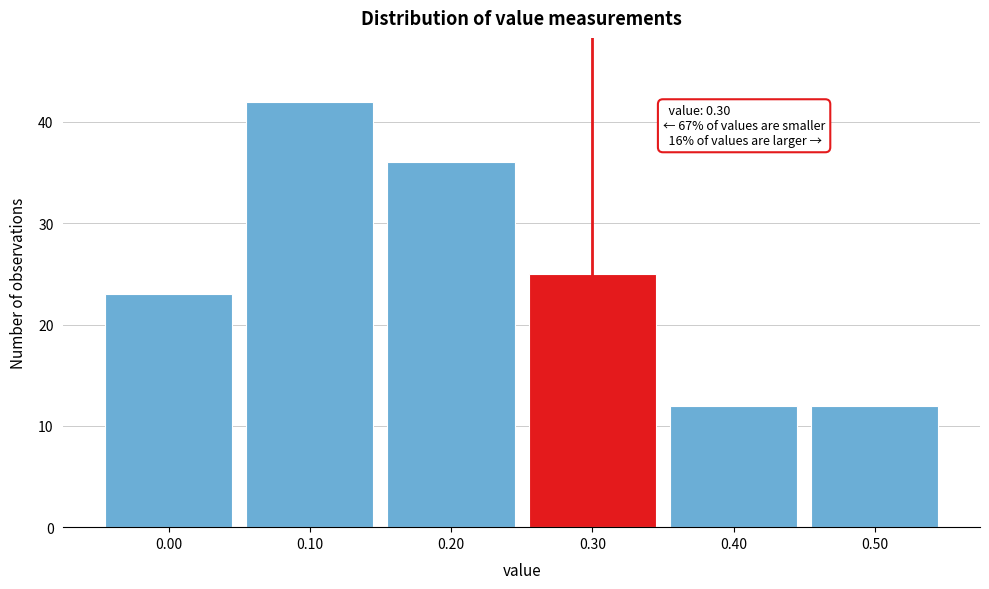

Over which range of the x-axis is the bar tallest?

0.05 to 0.15